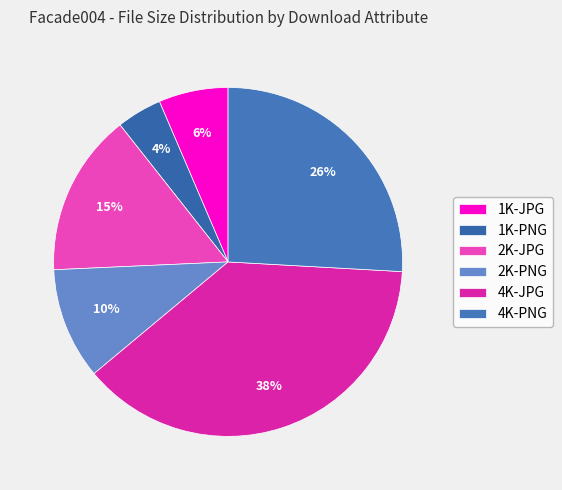

The 2K-PNG slice represents 10% of the pie. True or false?

True